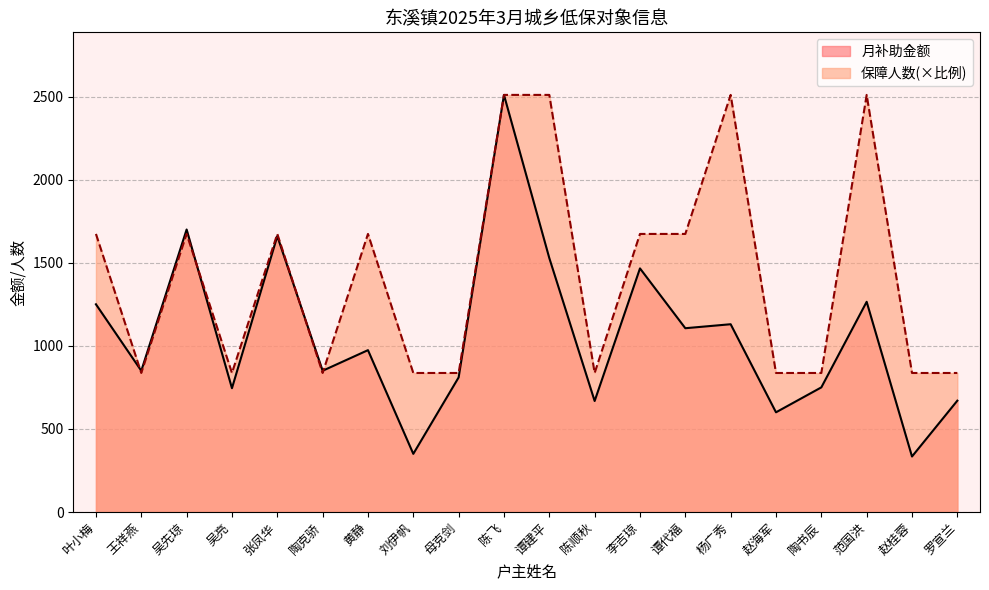

Where is the first local minimum for 月补助金额?

王祥燕